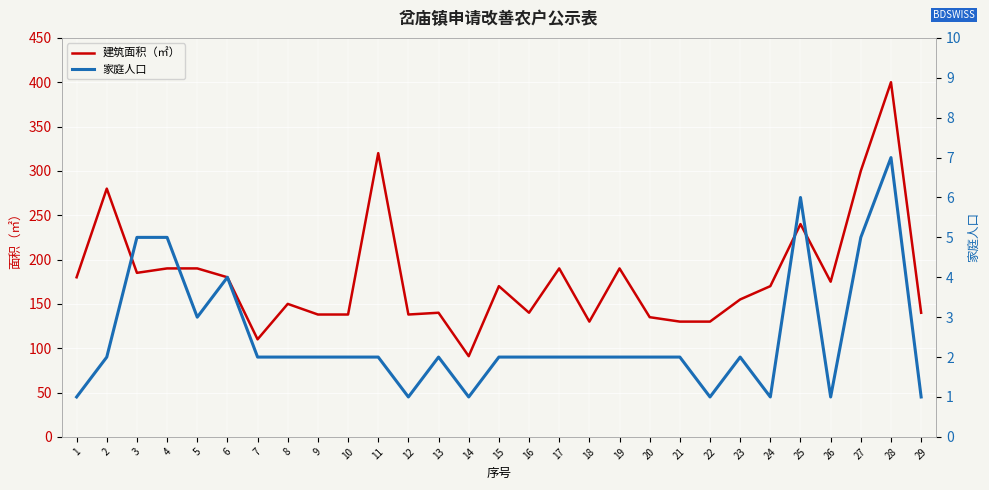

True or false: 家庭人口 and 建筑面积（㎡） cross at least once.

False